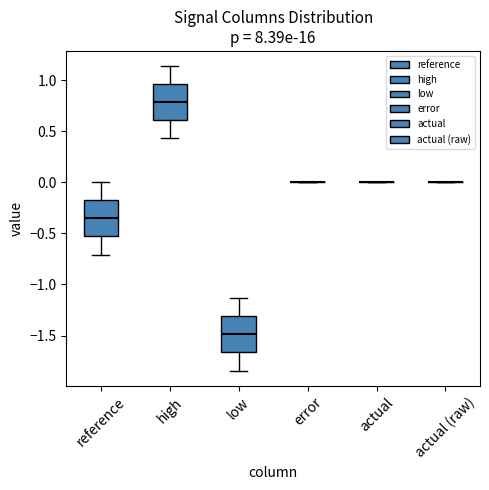

Reading left to right, transcribe this box plot: for each box, give where its median line is, the range the box spans, and where its two whiskers end, as read against the y-axis. The values are not printed on the chart, so give them approximately, as read against the axis.

reference: median -0.35, box -0.50 to -0.15, whiskers -0.70 to 0.00
high: median 0.80, box 0.60 to 0.95, whiskers 0.45 to 1.15
low: median -1.50, box -1.65 to -1.30, whiskers -1.85 to -1.15
error: box collapsed to a line at 0.00, whiskers 0.00 to 0.00
actual: box collapsed to a line at 0.00, whiskers 0.00 to 0.00
actual (raw): box collapsed to a line at 0.00, whiskers 0.00 to 0.00